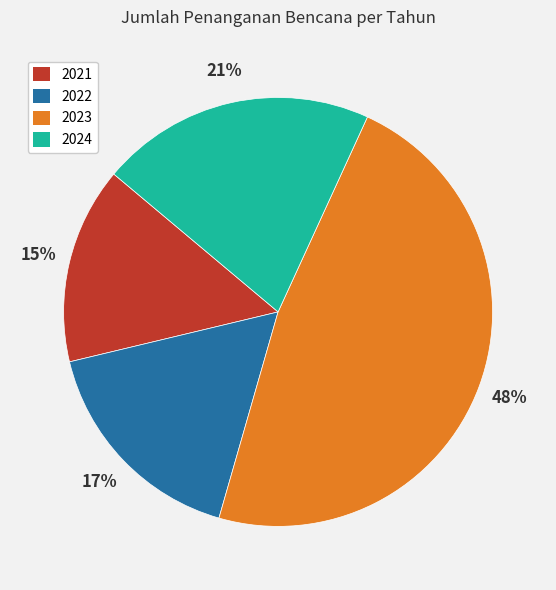

To the nearest percent, what portion does 2021 represent?

15%